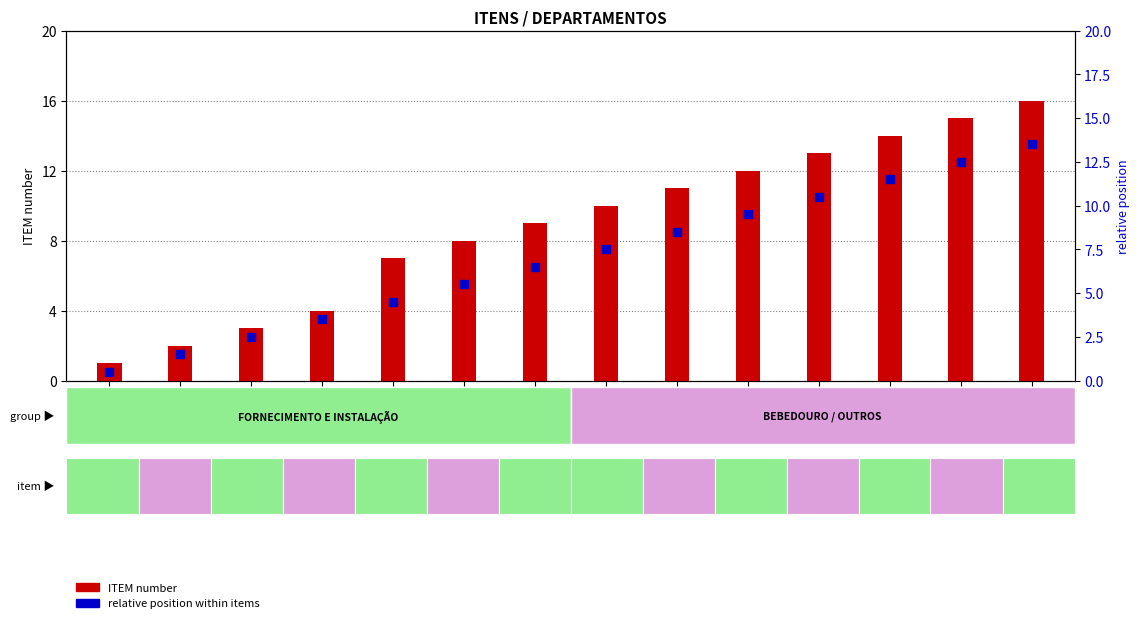

What are all the series names shown in the legend?

ITEM number, relative position within items